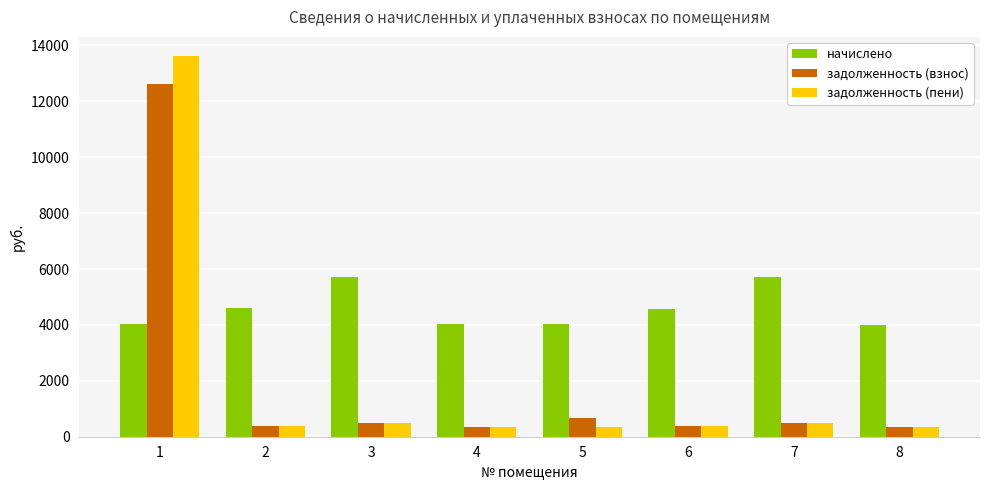

What is the smallest value displayed?

334.5